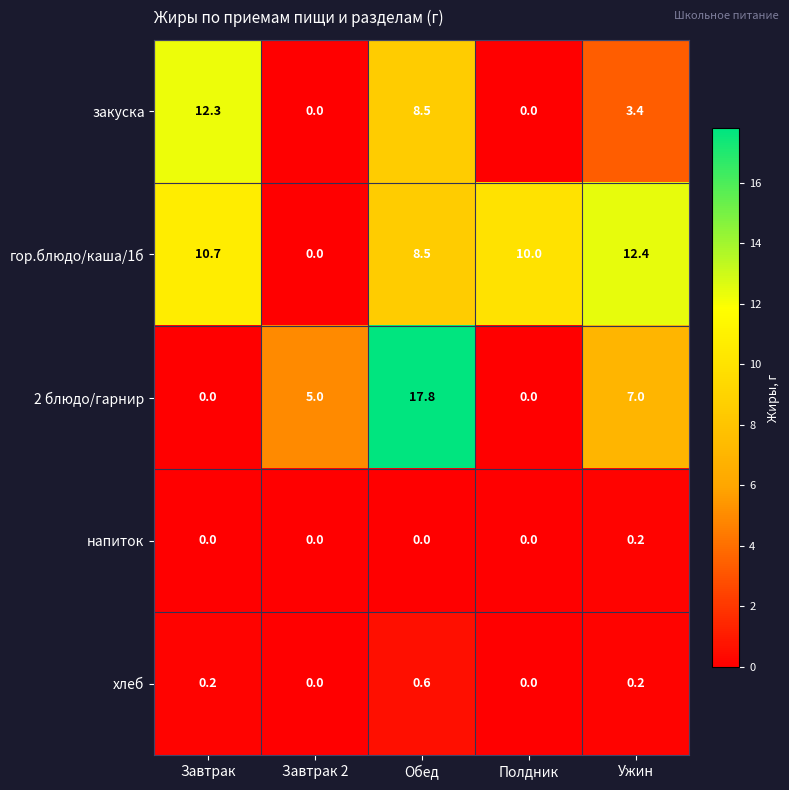

Which category has the lowest value in the гор.блюдо/каша/1б series?

Завтрак 2